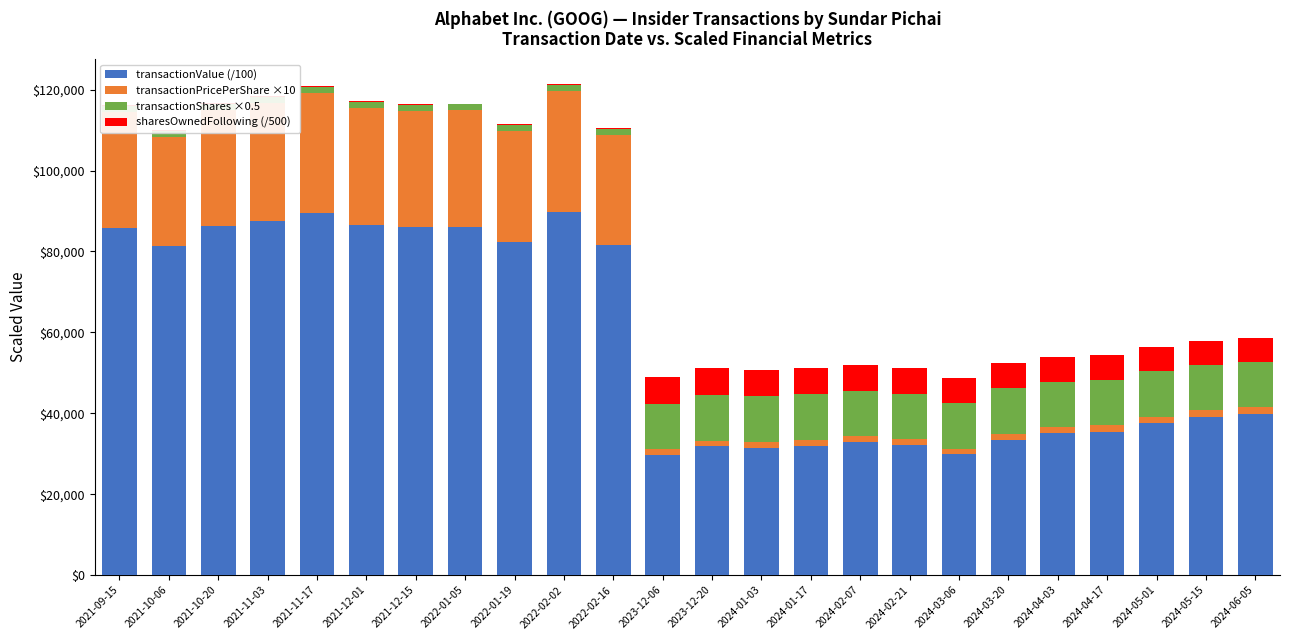

At which label is transactionValue (/100) closest to 59758?

2024-06-05